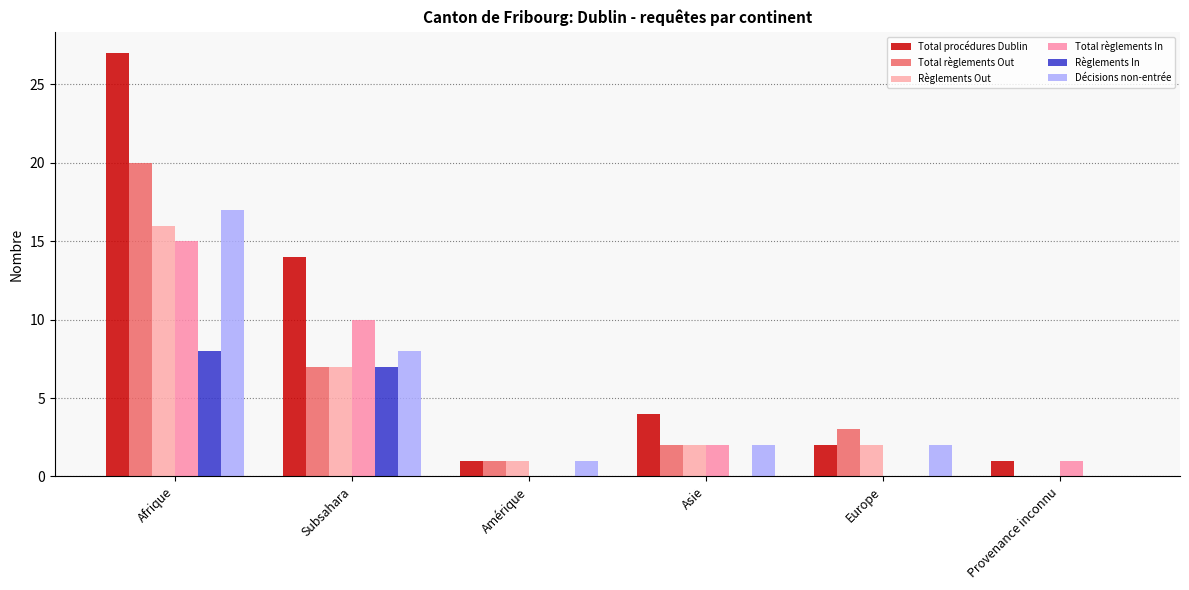

True or false: Décisions non-entrée has a value of 17 at Afrique.

True